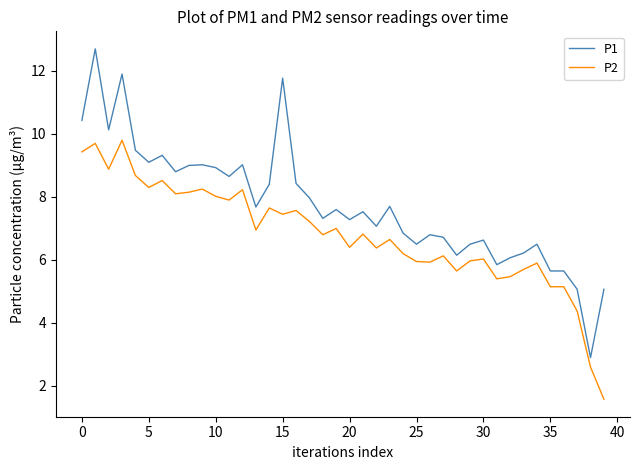

Which series has the largest range (max minus min)?

P1